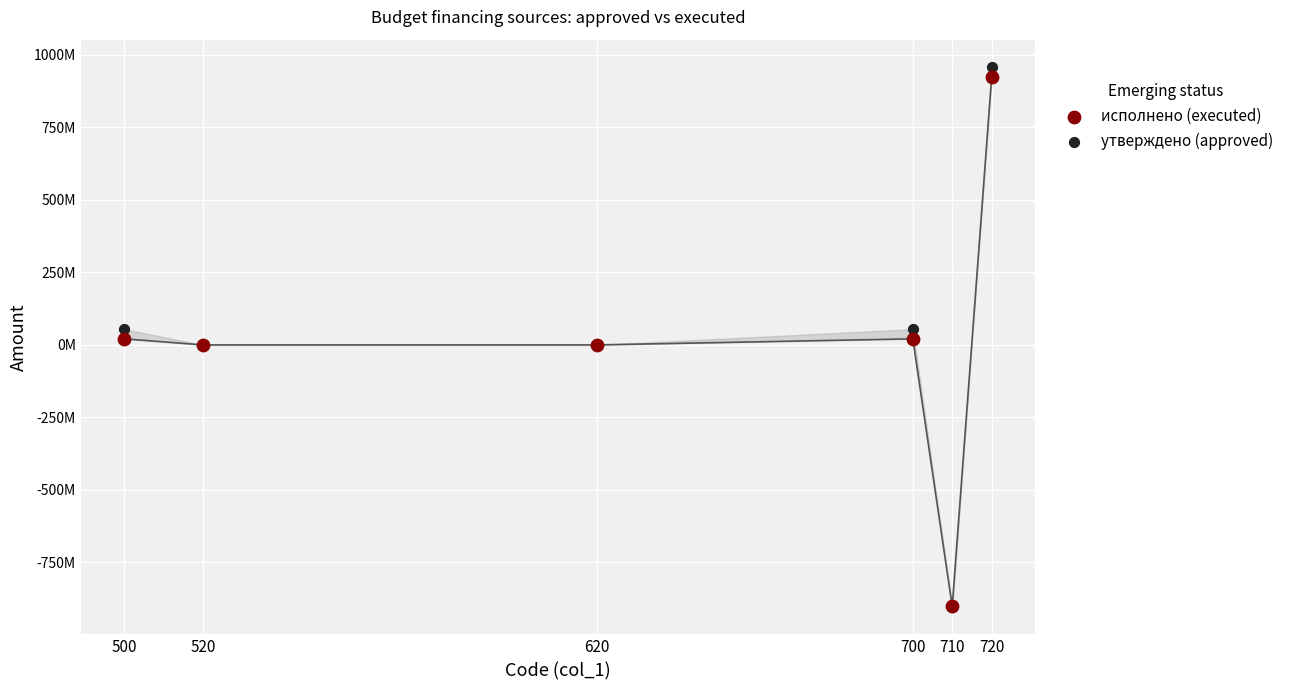

Which series has the largest Y range (max minus min)?

утверждено (approved)